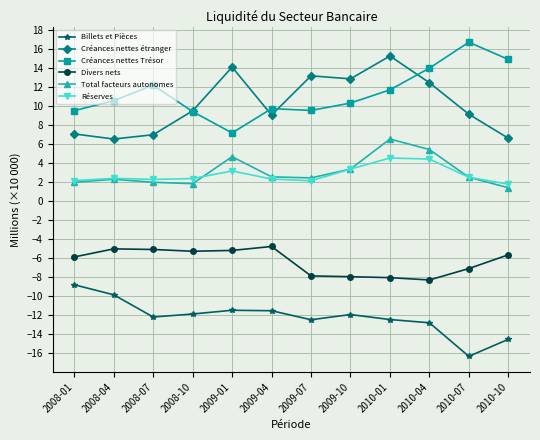

How many categories are shown in the chart?

12